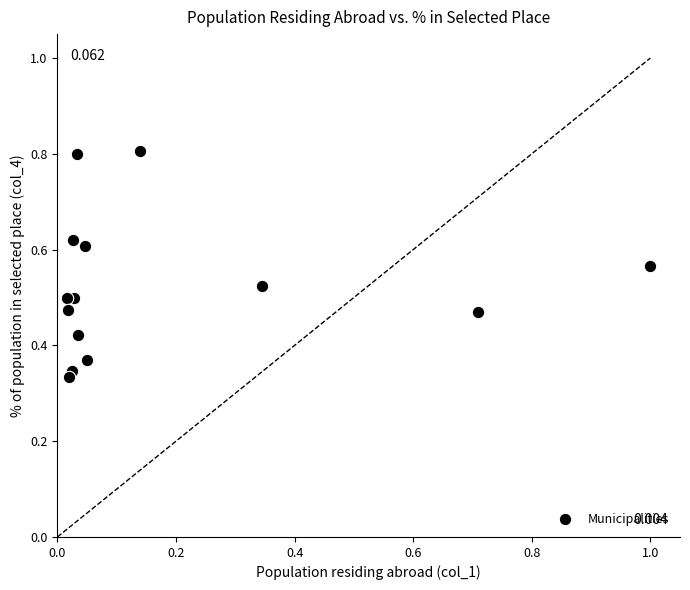

What is the range of X values (max minus min)?

1.0